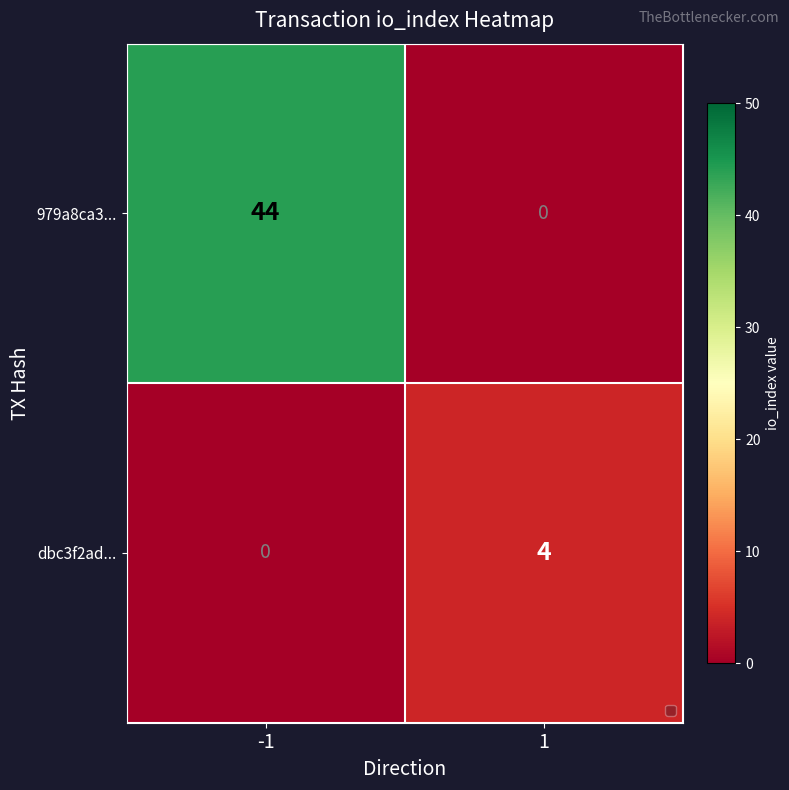

Reading right to left, extract all data points from this chart.

979a8ca3...: 0	44
dbc3f2ad...: 4	0